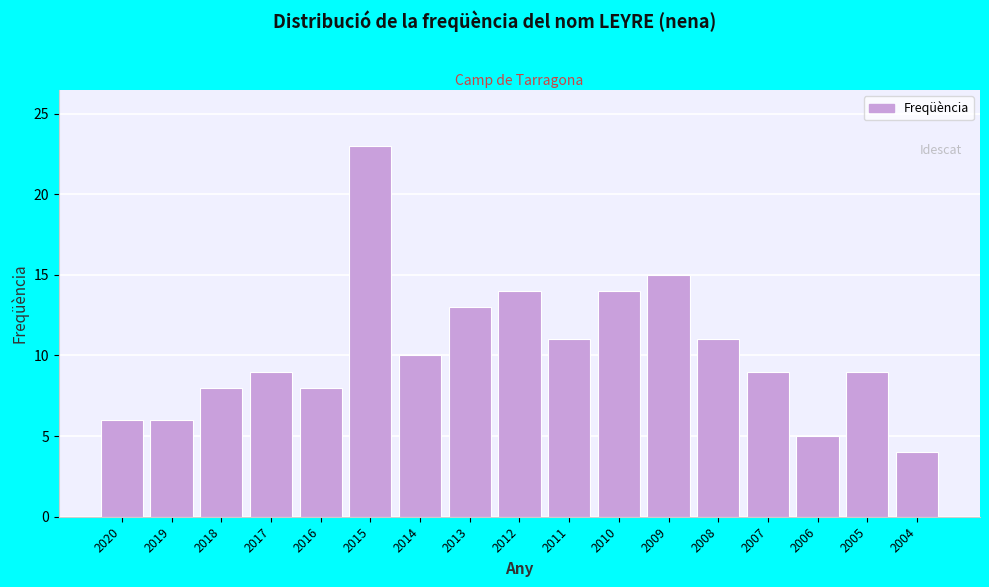

Reading left to right, transcribe all the data shown in this chart.

6	6	8	9	8	23	10	13	14	11	14	15	11	9	5	9	4